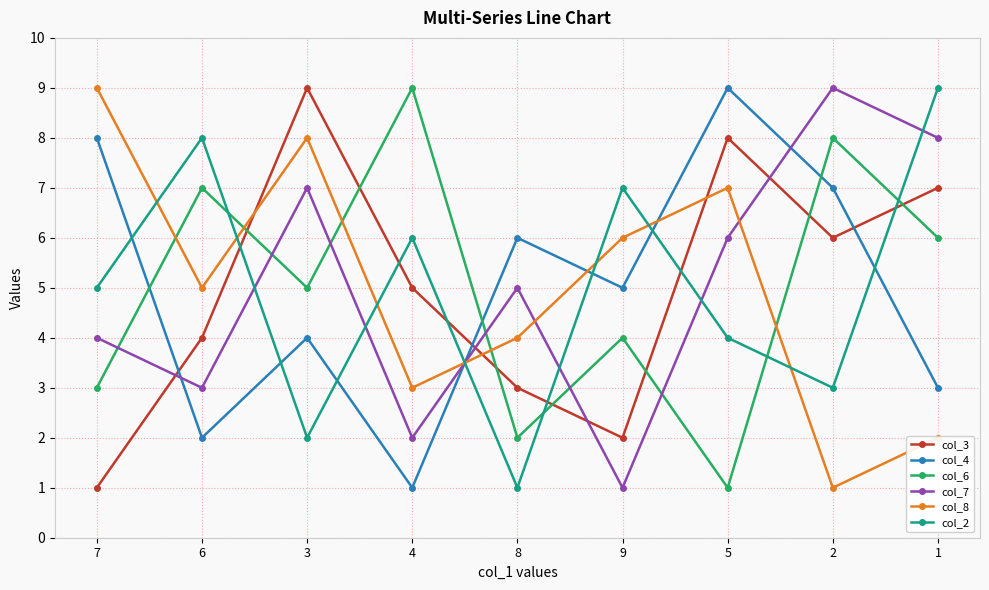

Reading left to right, extract all data points from this chart.

col_3: 1	4	9	5	3	2	8	6	7
col_4: 8	2	4	1	6	5	9	7	3
col_6: 3	7	5	9	2	4	1	8	6
col_7: 4	3	7	2	5	1	6	9	8
col_8: 9	5	8	3	4	6	7	1	2
col_2: 5	8	2	6	1	7	4	3	9